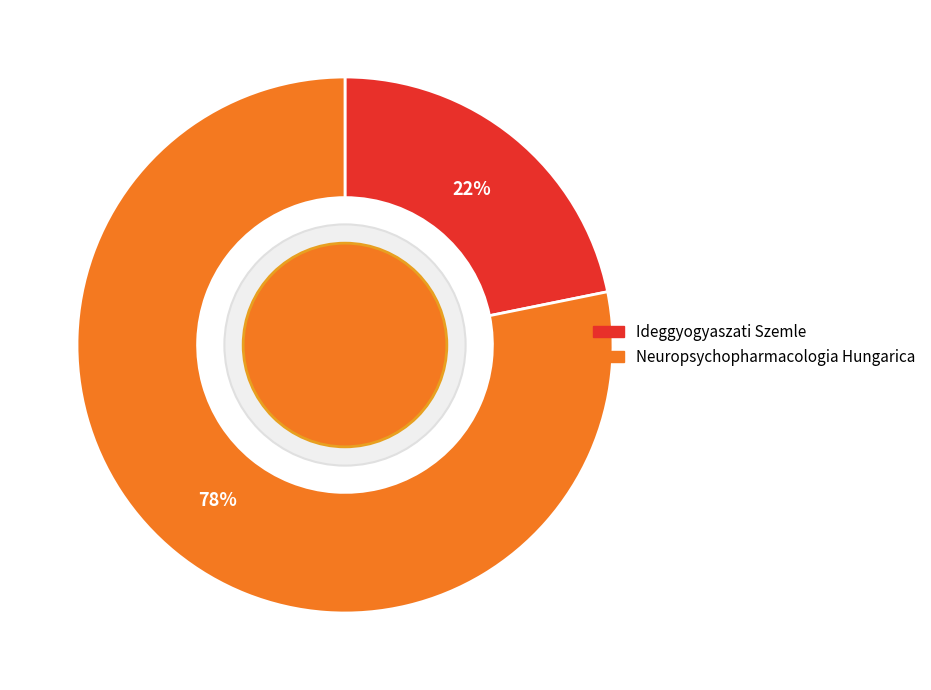

To the nearest percent, what is the combined percentage of Ideggyogyaszati Szemle and Neuropsychopharmacologia Hungarica?

100%